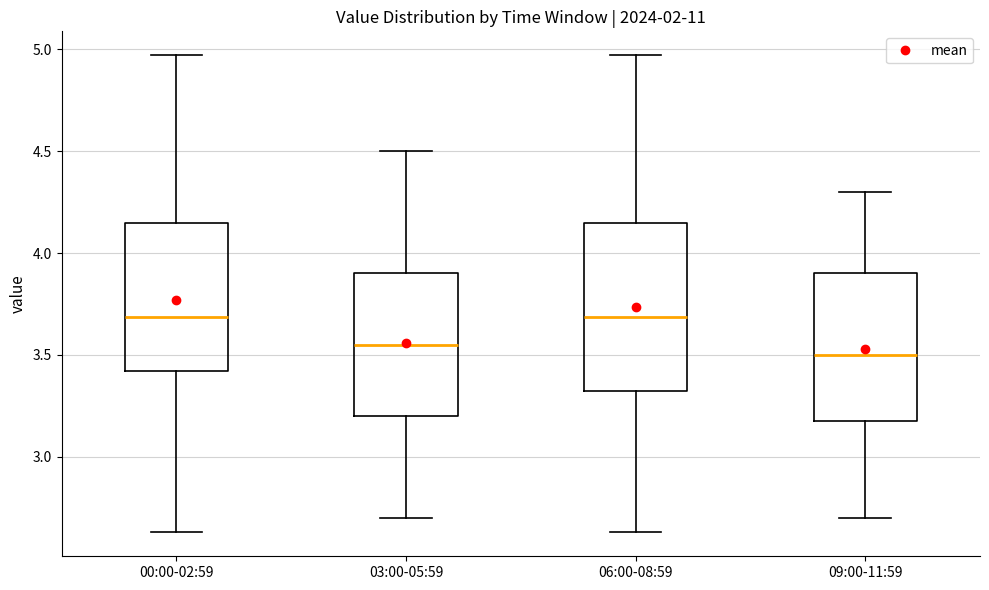

Reading left to right, read every box against the y-axis: the position of its median line, the range the box covers, and the ends of its whiskers. The values are not printed on the chart, so give them approximately, as read against the axis.

00:00-02:59: median 3.70, box 3.40 to 4.15, whiskers 2.65 to 4.95
03:00-05:59: median 3.55, box 3.20 to 3.90, whiskers 2.70 to 4.50
06:00-08:59: median 3.70, box 3.30 to 4.15, whiskers 2.65 to 4.95
09:00-11:59: median 3.50, box 3.20 to 3.90, whiskers 2.70 to 4.30